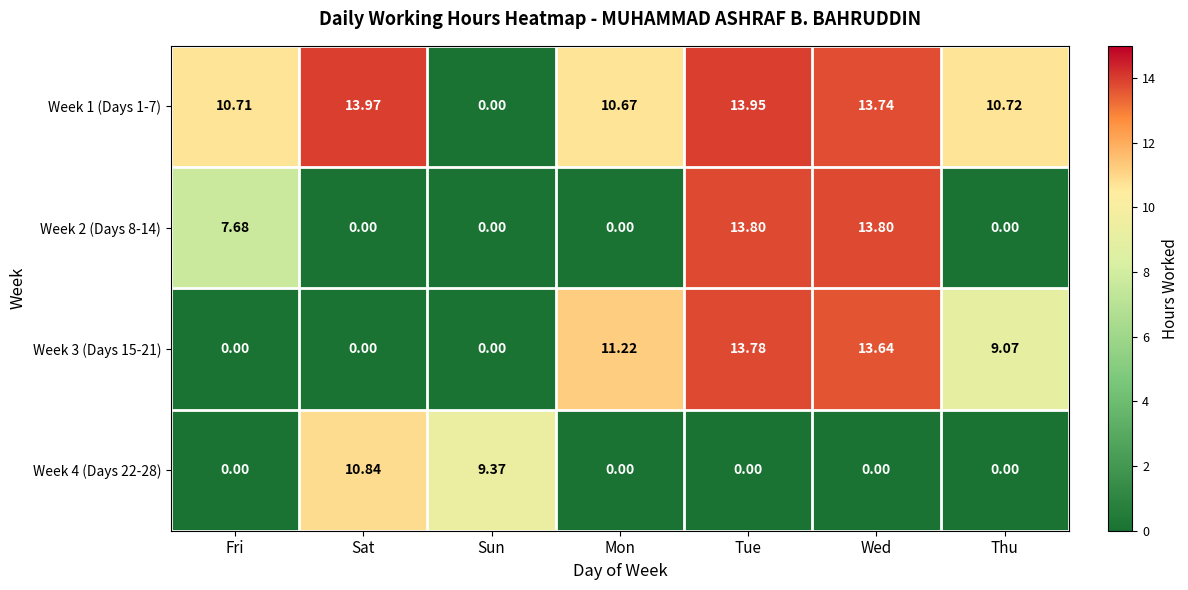

Which series has the widest spread of values?

Week 1 (Days 1-7)